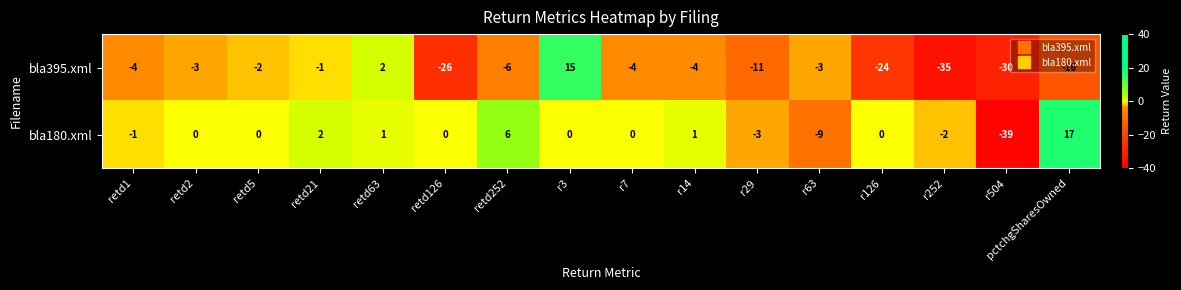

At retd1, list the series in order from largest to smallest.

bla180.xml, bla395.xml